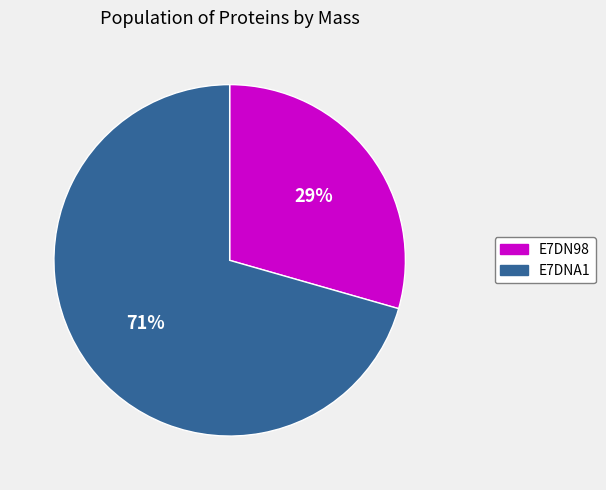

True or false: E7DN98 accounts for 37% of the total.

False